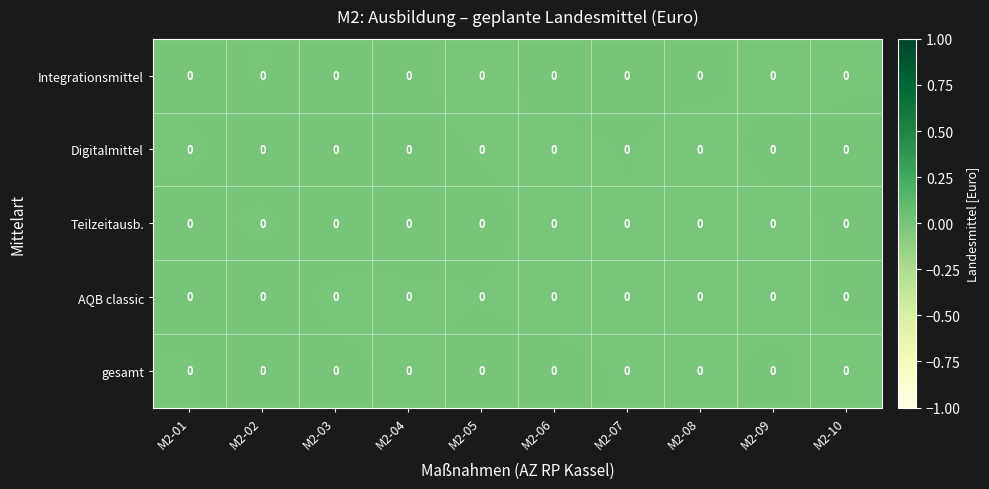

Which category has the lowest value in the gesamt series?

M2-10